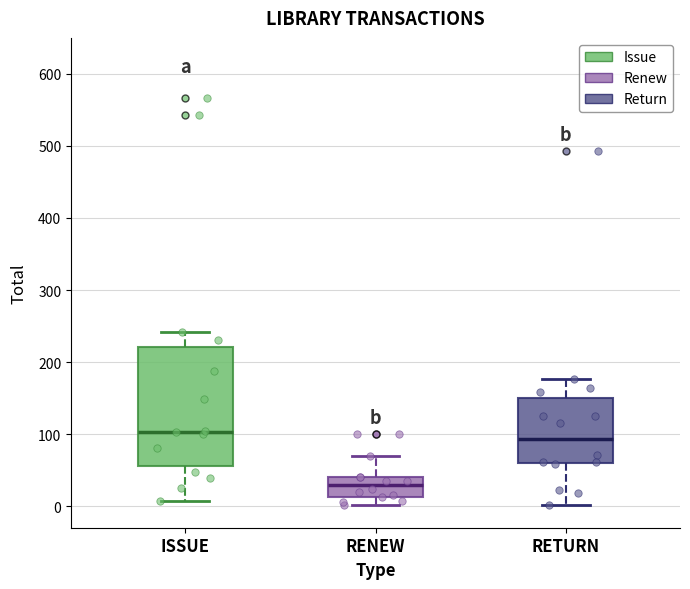

Which box is the tallest, from its lower edge to its upper edge?

ISSUE